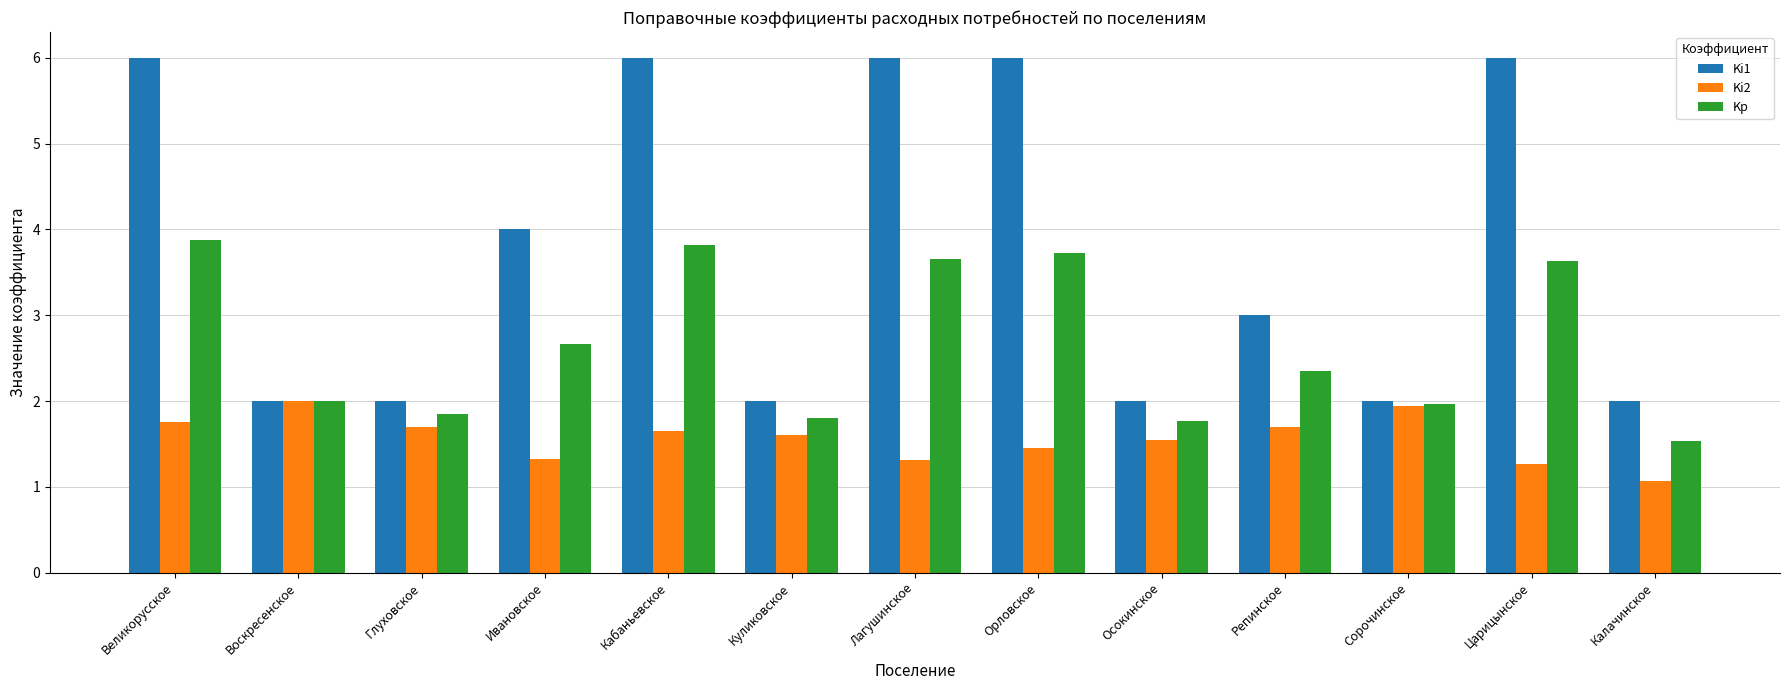

How many categories are shown in the chart?

13